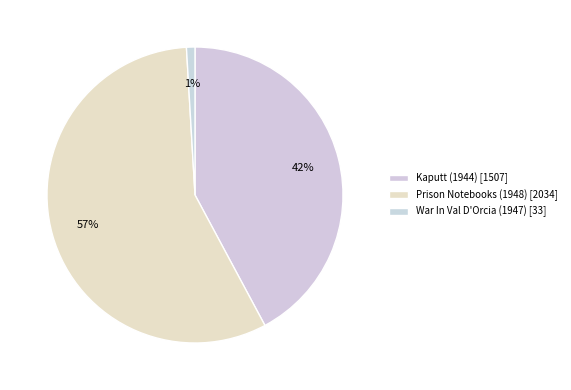

Count the number of slices in the pie.

3